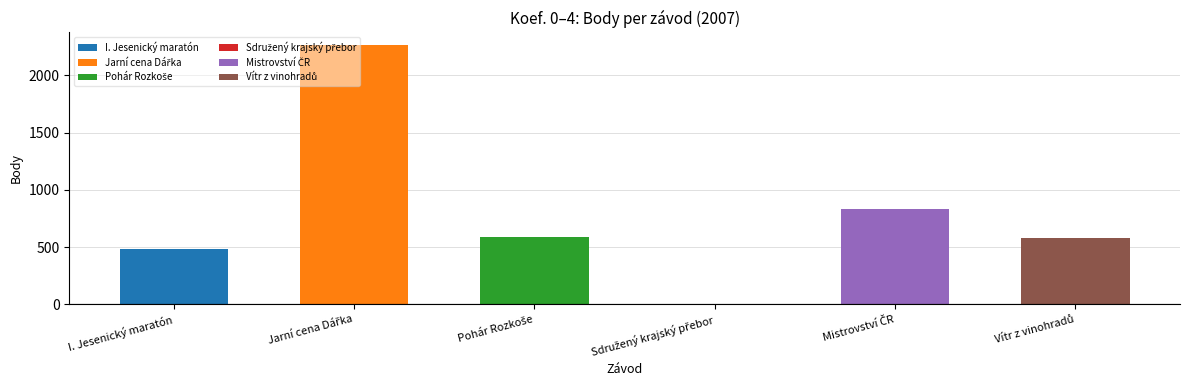

The value at Sdružený krajský přebor is 1535. True or false?

False